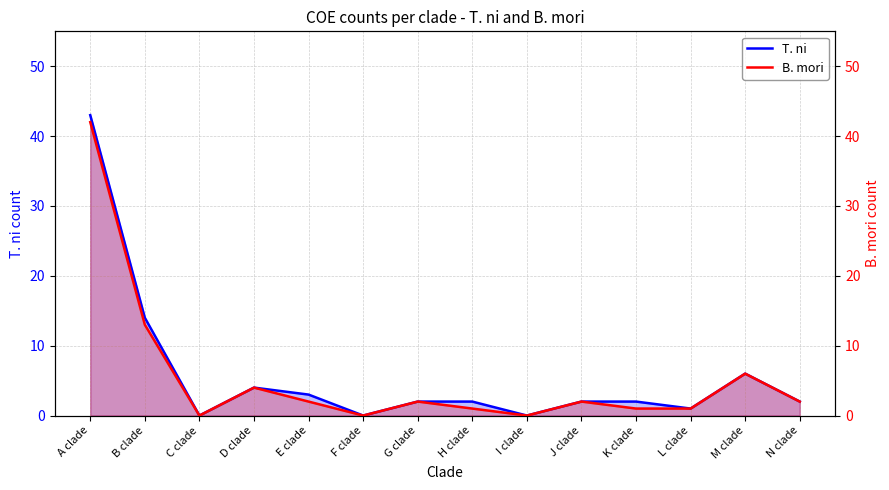

At which category is the sum across all series the highest?

A clade